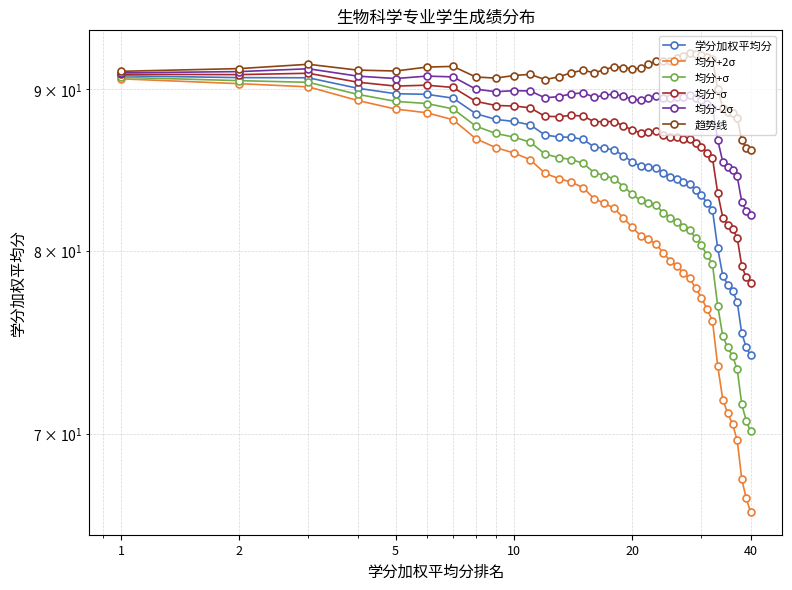

Where does the 趋势线 series first go above 91?

1